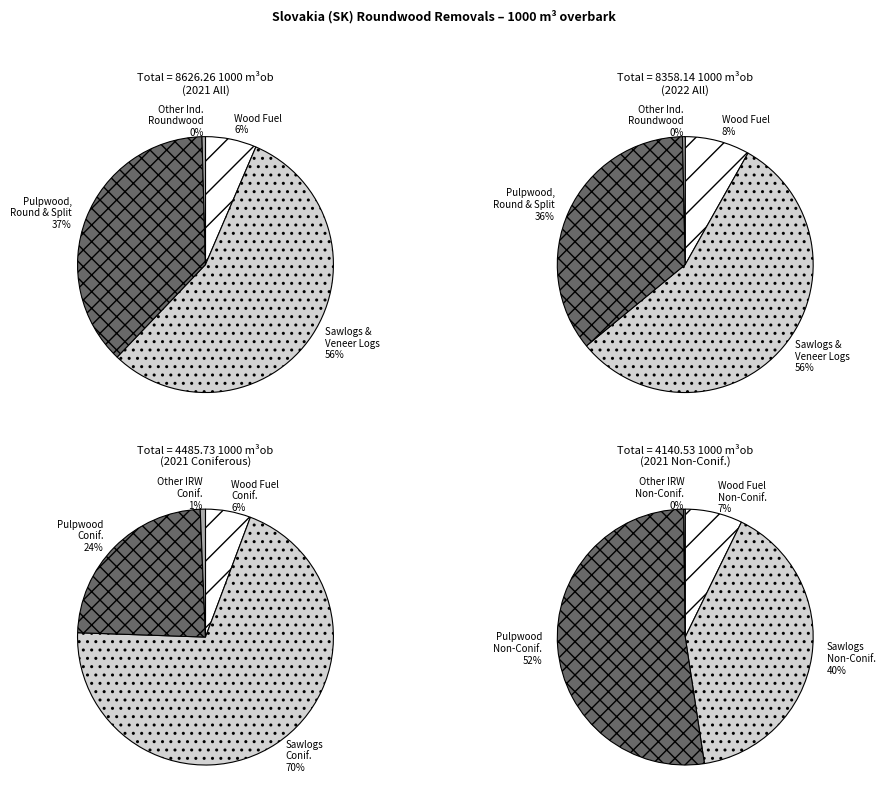

Is it true that SAWLOGS AND VENEER LOGS is 56% of the pie?

True